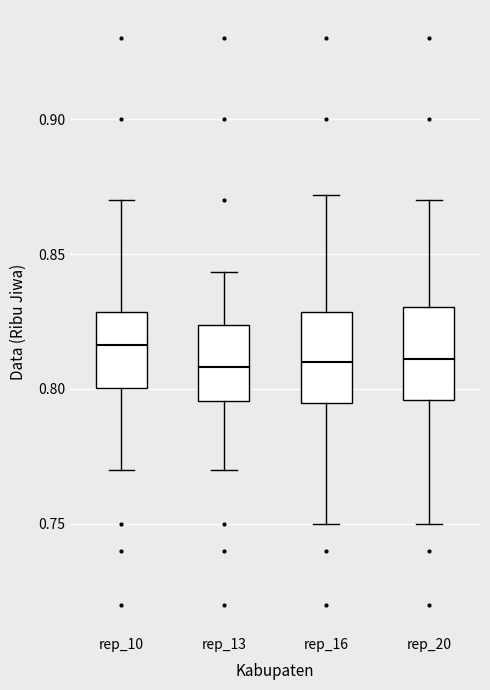

Reading left to right, read every box against the y-axis: the position of its median line, the range the box covers, and the ends of its whiskers. The values are not printed on the chart, so give them approximately, as read against the axis.

rep_10: median 0.815, box 0.800 to 0.830, whiskers 0.770 to 0.870
rep_13: median 0.810, box 0.795 to 0.825, whiskers 0.770 to 0.845
rep_16: median 0.810, box 0.795 to 0.830, whiskers 0.750 to 0.870
rep_20: median 0.810, box 0.795 to 0.830, whiskers 0.750 to 0.870